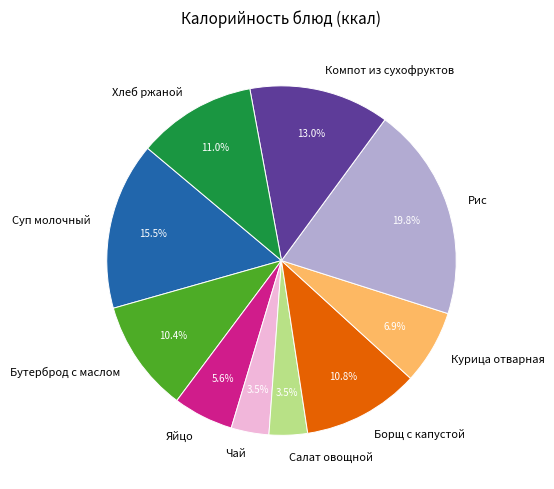

Approximately how many times larger is the value at Чай compared to Бутерброд с маслом?

0.3